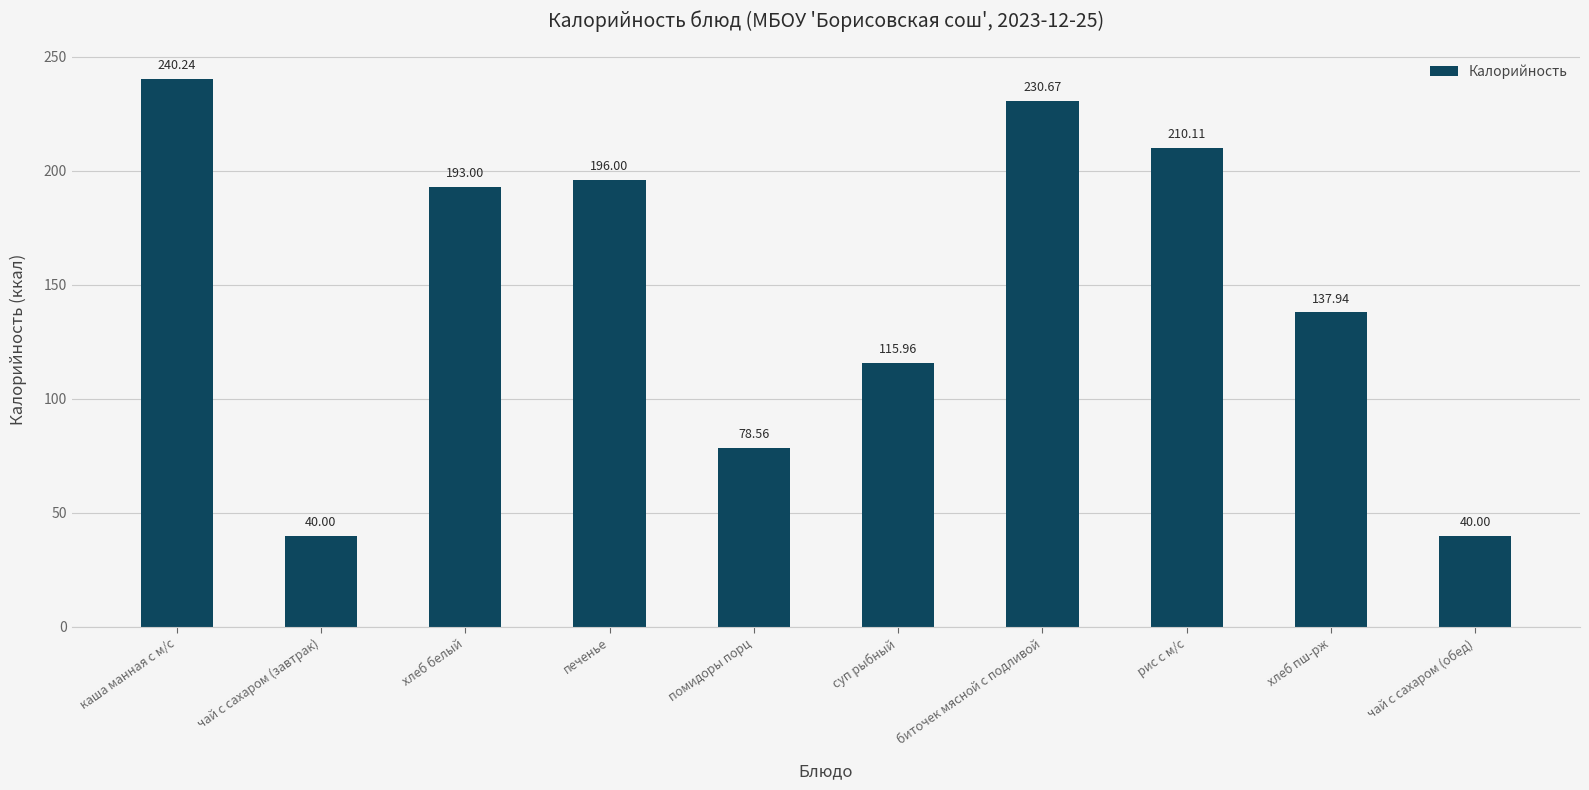

What value does the data have at каша манная с м/с?

240.2